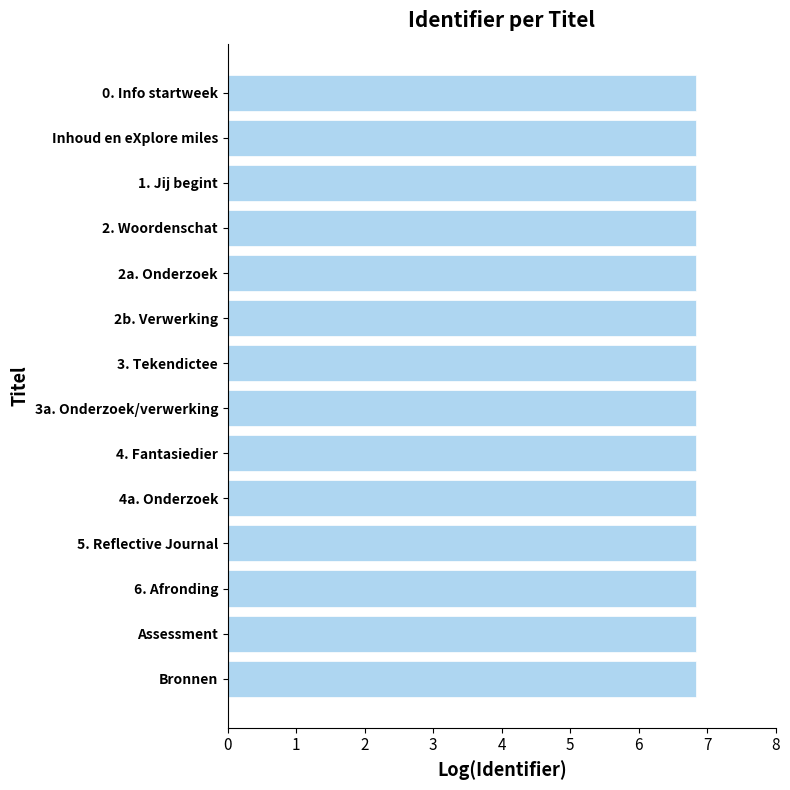

What is the sum of all values?

95.8